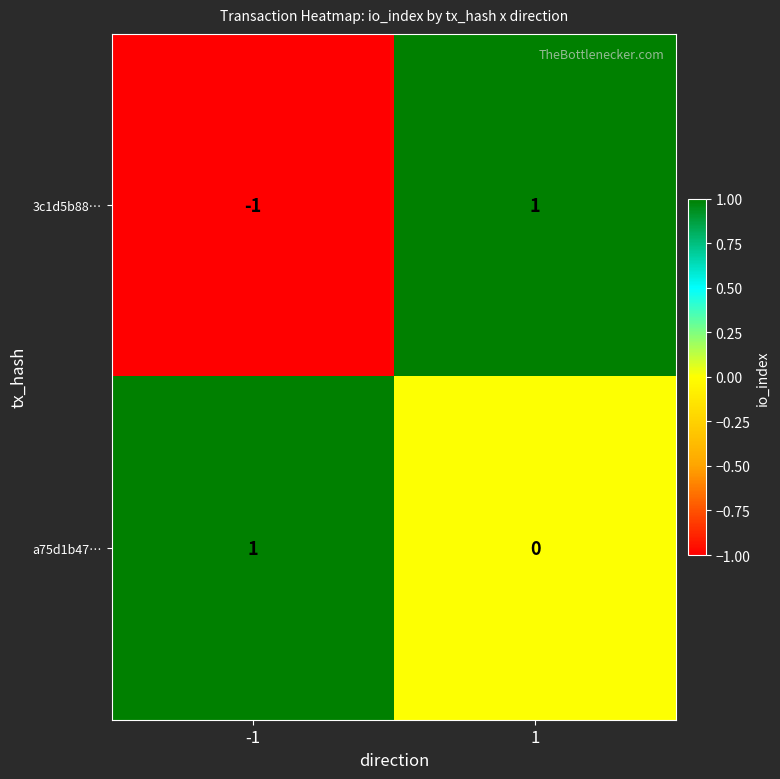

Which series has the widest spread of values?

3c1d5b88…